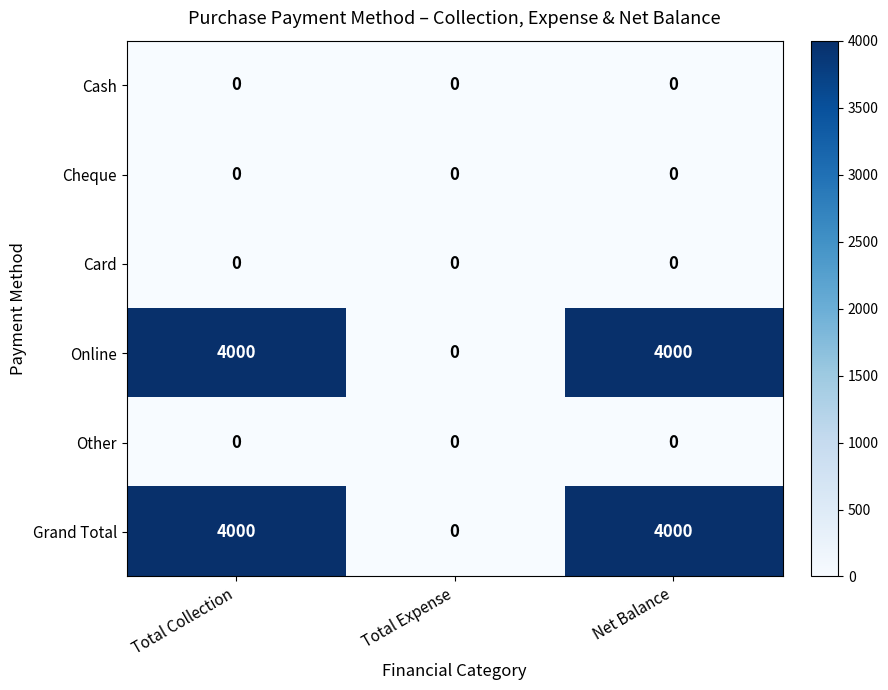

What is the maximum value shown in the chart?

4000